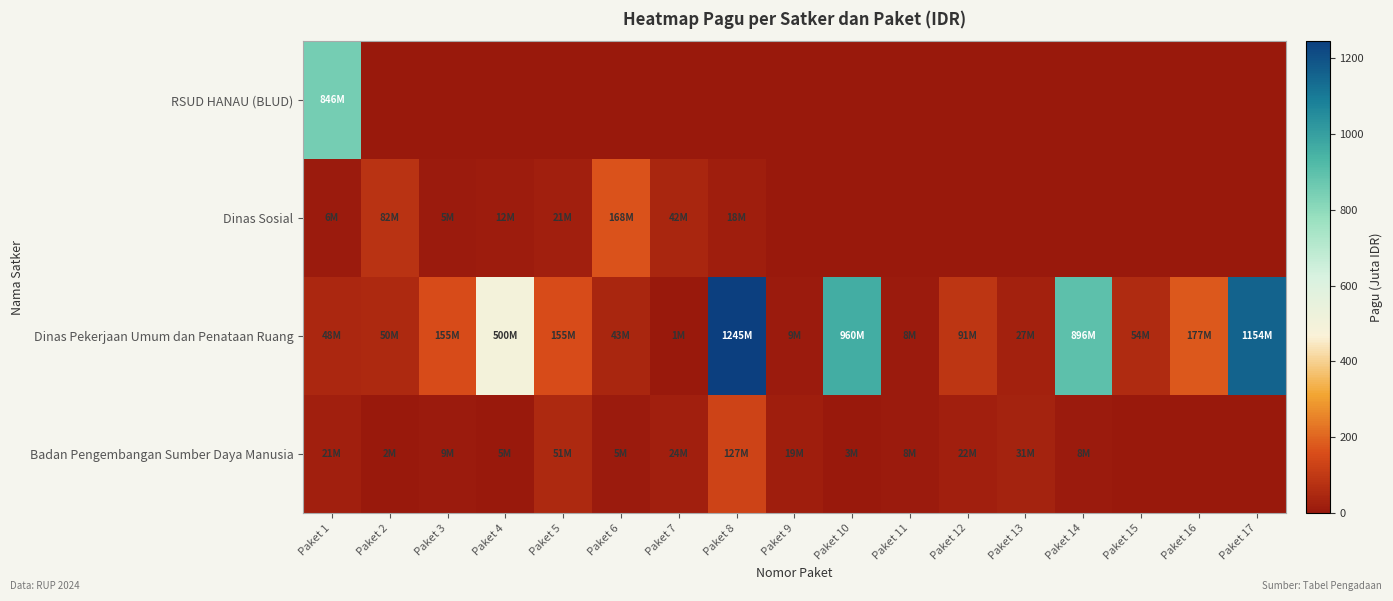

Reading left to right, what are all the values shown in this chart?

RSUD HANAU (BLUD): Paket 1=846.3	Paket 2=0.0	Paket 3=0.0	Paket 4=0.0	Paket 5=0.0	Paket 6=0.0	Paket 7=0.0	Paket 8=0.0	Paket 9=0.0	Paket 10=0.0	Paket 11=0.0	Paket 12=0.0	Paket 13=0.0	Paket 14=0.0	Paket 15=0.0	Paket 16=0.0	Paket 17=0.0
Dinas Sosial: Paket 1=6.0	Paket 2=81.8	Paket 3=5.0	Paket 4=12.5	Paket 5=21.1	Paket 6=167.9	Paket 7=41.6	Paket 8=18.0	Paket 9=0.0	Paket 10=0.0	Paket 11=0.0	Paket 12=0.0	Paket 13=0.0	Paket 14=0.0	Paket 15=0.0	Paket 16=0.0	Paket 17=0.0
Dinas Pekerjaan Umum dan Penataan Ruang: Paket 1=48.5	Paket 2=50.0	Paket 3=154.8	Paket 4=499.9	Paket 5=154.7	Paket 6=42.8	Paket 7=0.8	Paket 8=1244.9	Paket 9=8.8	Paket 10=960.0	Paket 11=8.2	Paket 12=90.9	Paket 13=27.2	Paket 14=896.4	Paket 15=54.1	Paket 16=176.6	Paket 17=1154.1
Badan Pengembangan Sumber Daya Manusia: Paket 1=21.4	Paket 2=1.6	Paket 3=9.0	Paket 4=4.7	Paket 5=51.3	Paket 6=5.1	Paket 7=23.5	Paket 8=127.4	Paket 9=18.6	Paket 10=3.1	Paket 11=8.1	Paket 12=21.6	Paket 13=30.7	Paket 14=8.5	Paket 15=0.0	Paket 16=0.0	Paket 17=0.0